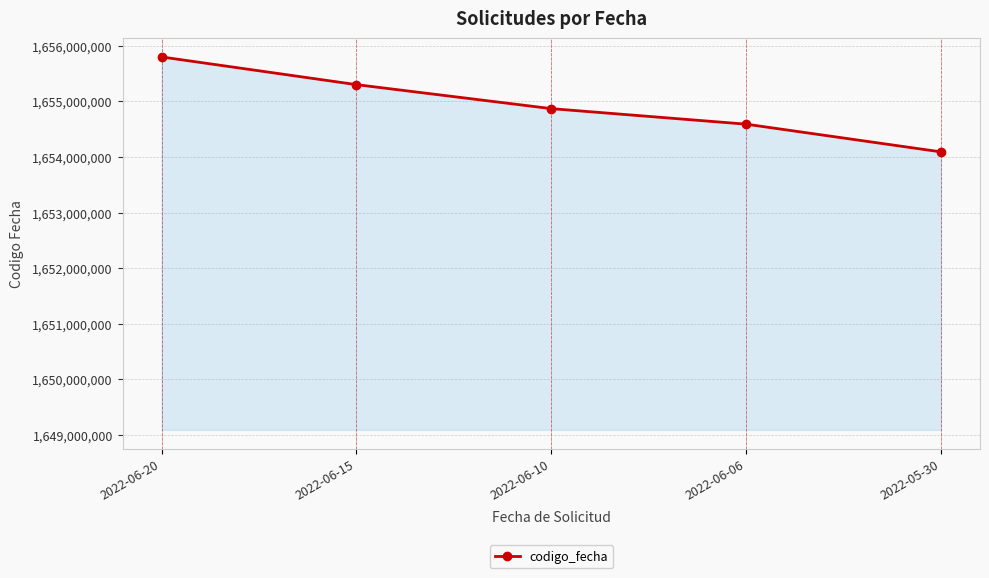

What is the sum of the values at 2022-06-06 and 2022-05-30?

3308683476